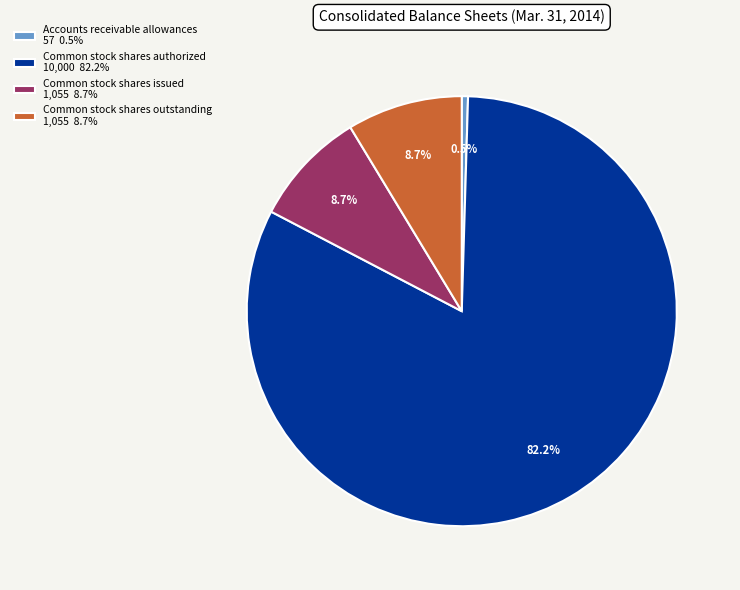

How many segments does this pie chart have?

4